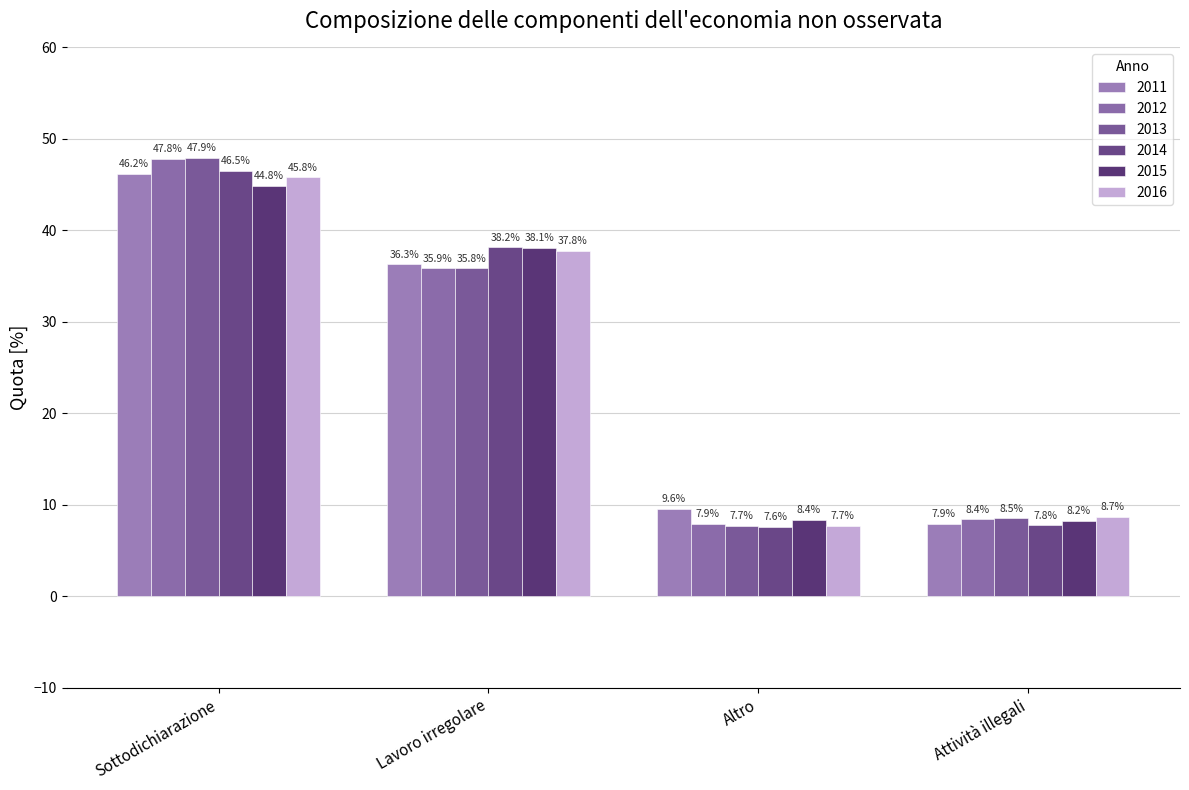

The 2012 series shows 35.9 at Lavoro irregolare. True or false?

True